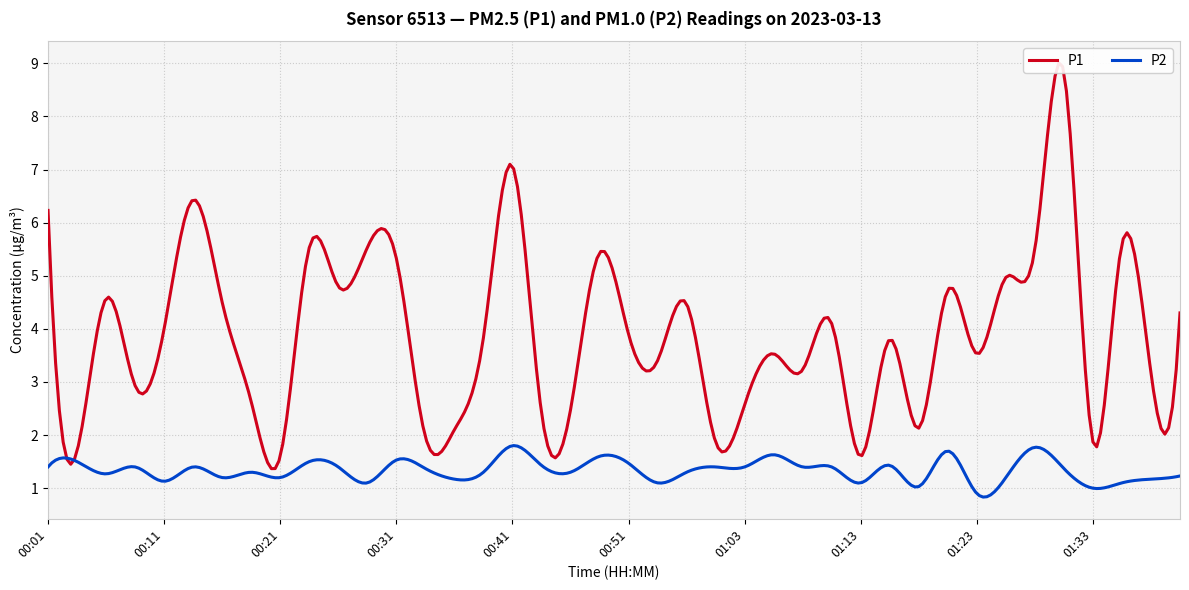

True or false: P1 and P2 cross at least once.

False